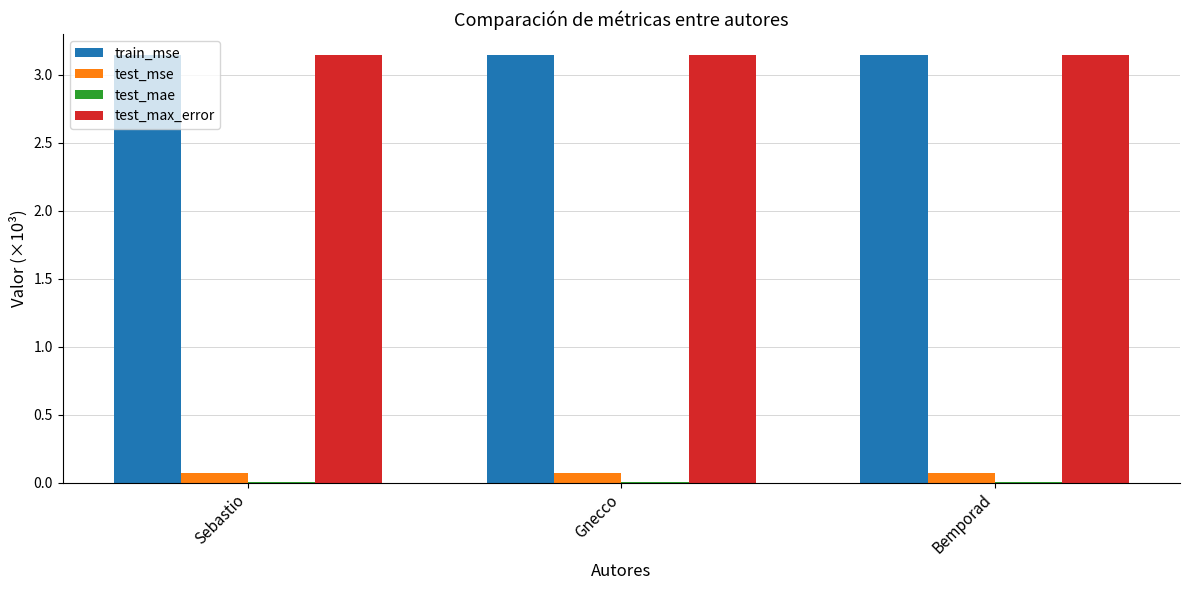

The test_max_error series shows 4.5 at Sebastio. True or false?

False